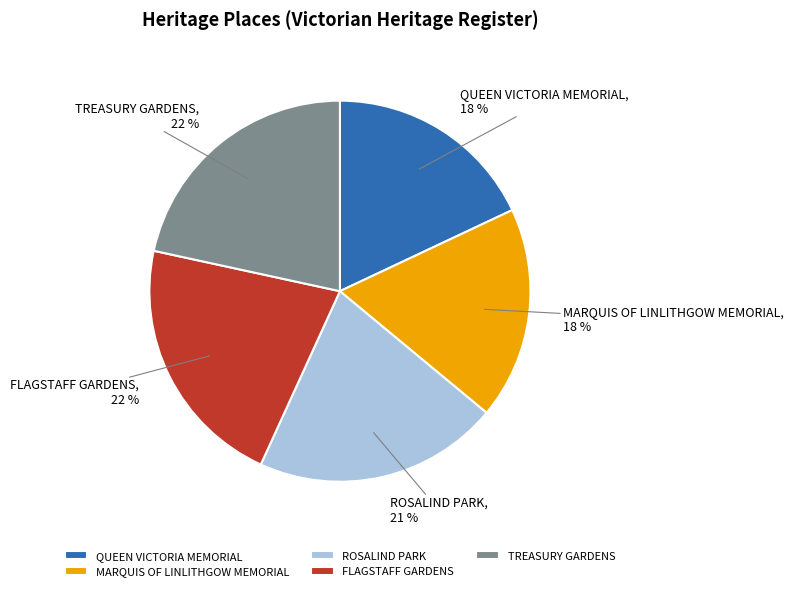

Do ROSALIND PARK and QUEEN VICTORIA MEMORIAL together represent more than half of the pie?

No